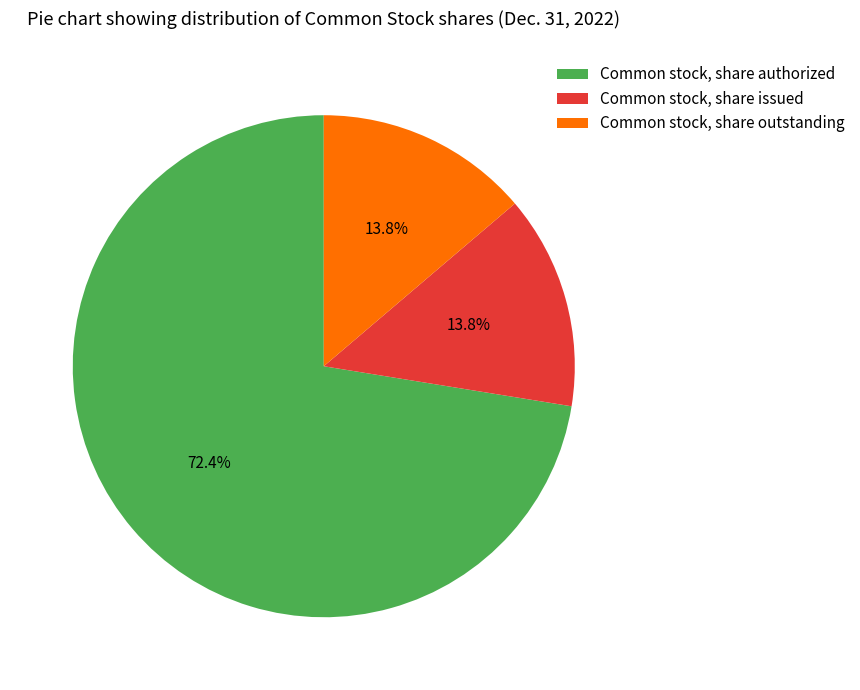

Approximately how many times larger is the value at Common stock, share issued compared to Common stock, share outstanding?

1.0